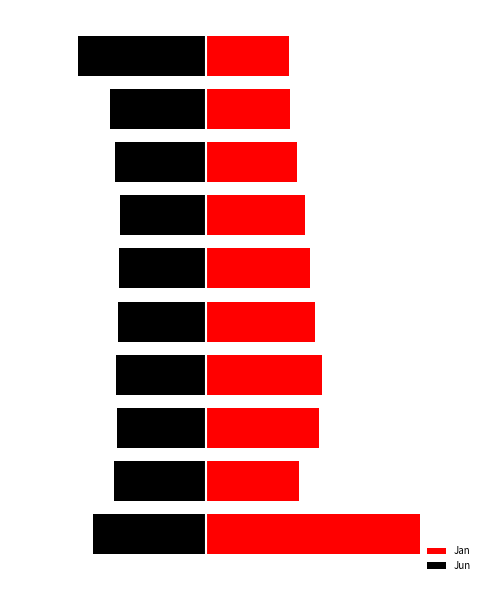

What is the spread (max minus min) of values at 4?

2.5